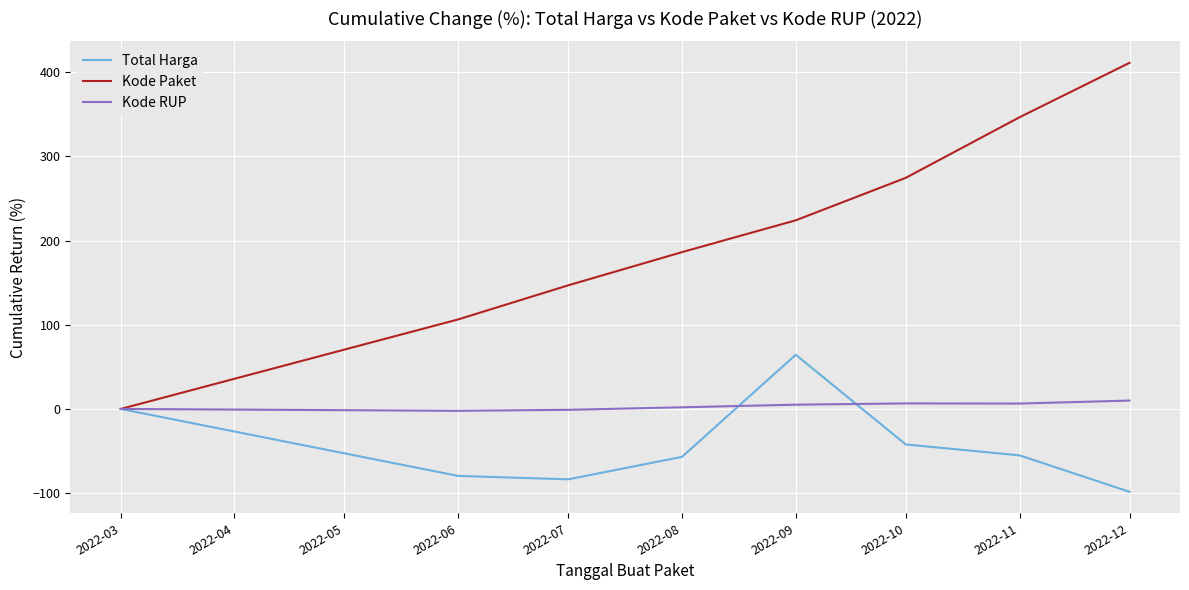

What is the difference between the maximum and minimum values in the Kode Paket series?

411.3